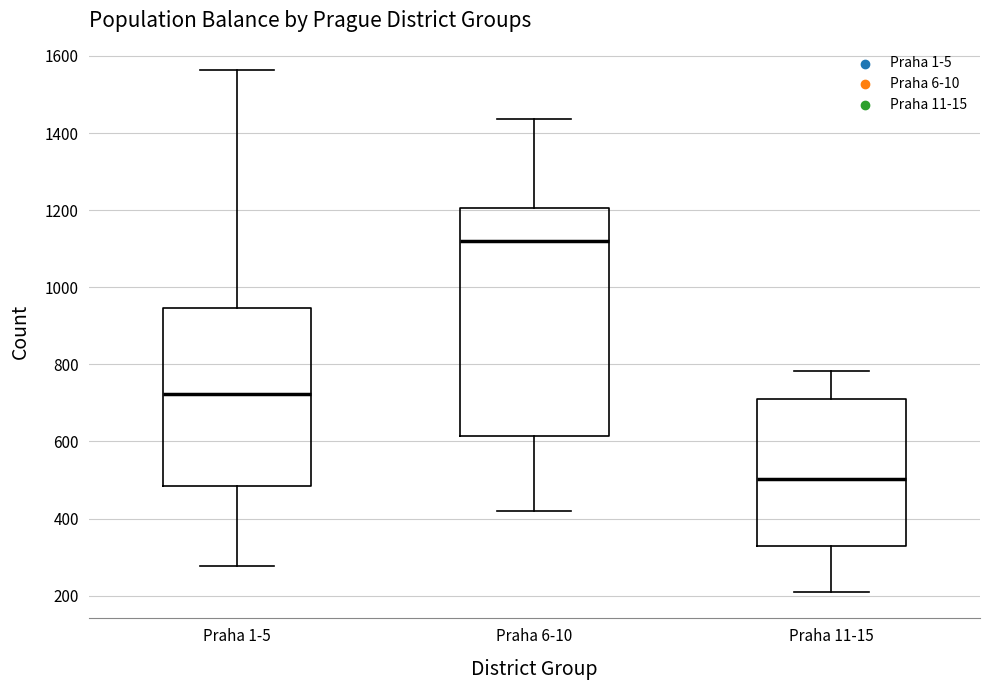

Reading left to right, transcribe this box plot: for each box, give where its median line is, the range the box spans, and where its two whiskers end, as read against the y-axis. The values are not printed on the chart, so give them approximately, as read against the axis.

Praha 1-5: median 720, box 480 to 940, whiskers 280 to 1560
Praha 6-10: median 1120, box 620 to 1200, whiskers 420 to 1440
Praha 11-15: median 500, box 320 to 720, whiskers 200 to 780